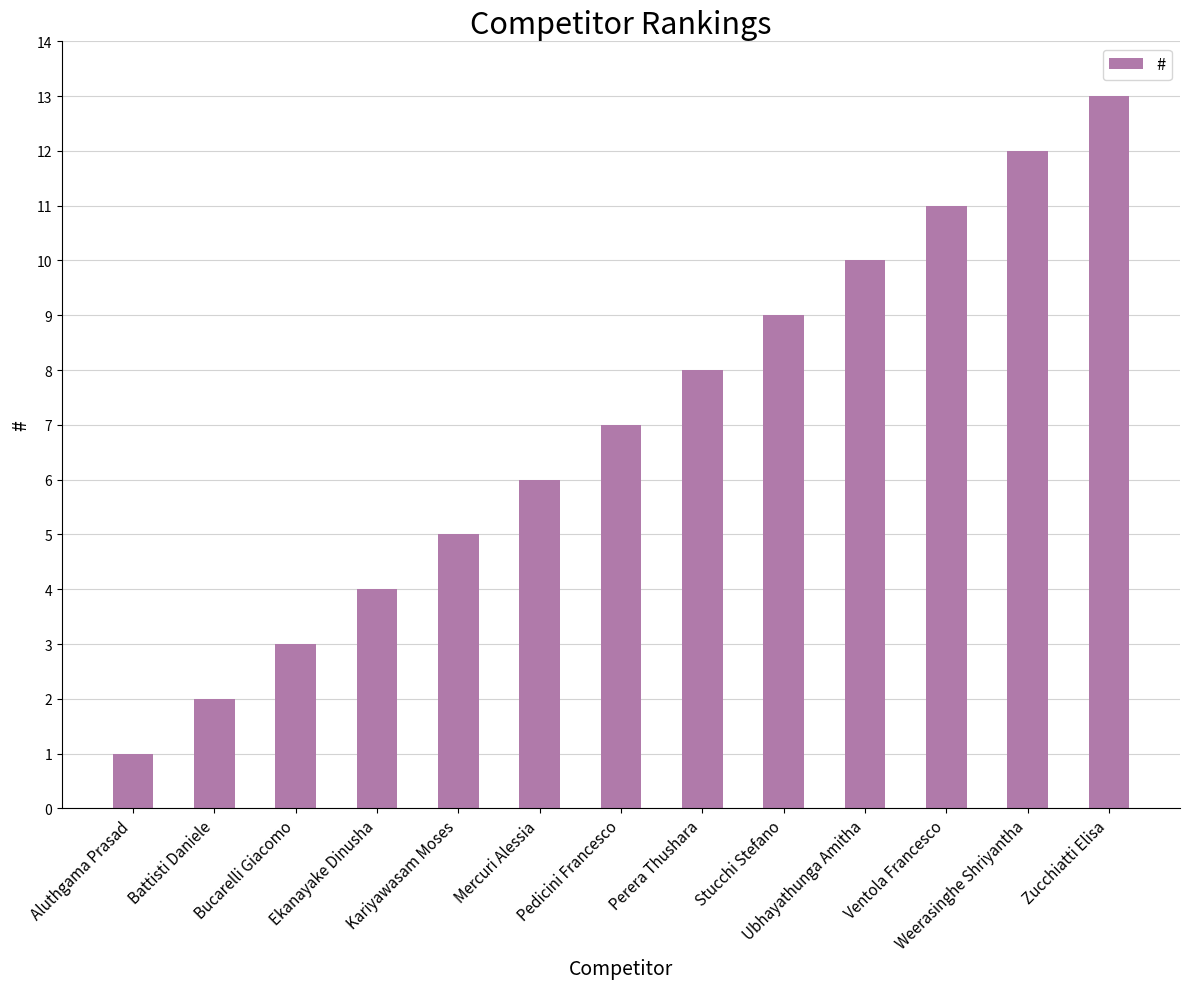

Reading left to right, list all the values displayed in this chart.

Aluthgama Prasad=1	Battisti Daniele=2	Bucarelli Giacomo=3	Ekanayake Dinusha=4	Kariyawasam Moses=5	Mercuri Alessia=6	Pedicini Francesco=7	Perera Thushara=8	Stucchi Stefano=9	Ubhayathunga Amitha=10	Ventola Francesco=11	Weerasinghe Shriyantha=12	Zucchiatti Elisa=13